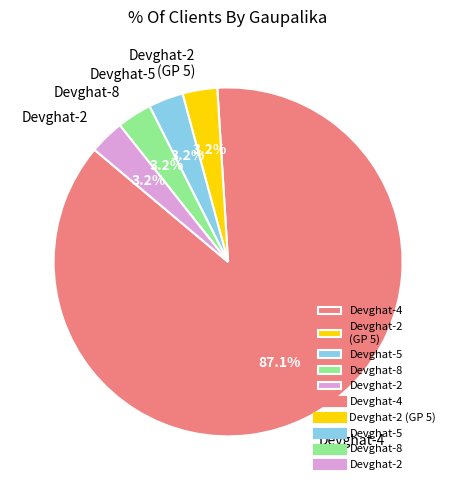

Count the number of slices in the pie.

5